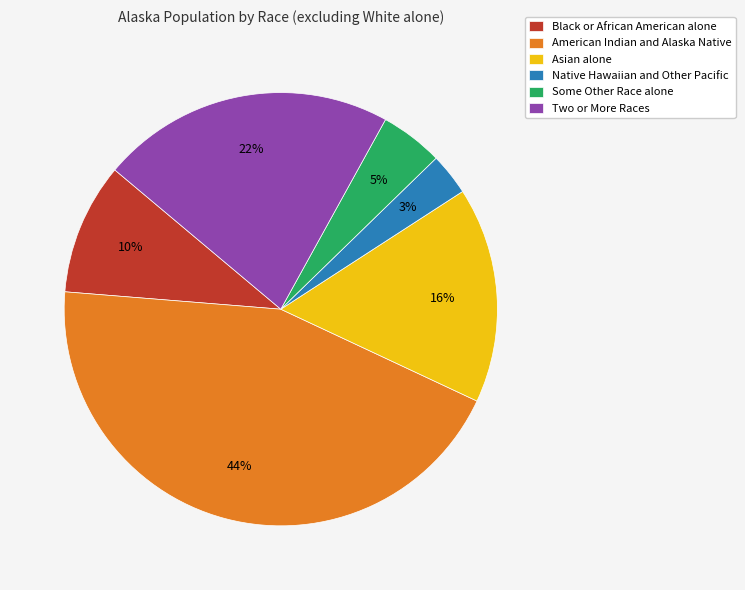

Rank the categories by value from highest to lowest.

American Indian and Alaska Native, Two or More Races, Asian alone, Black or African American alone, Some Other Race alone, Native Hawaiian and Other Pacific